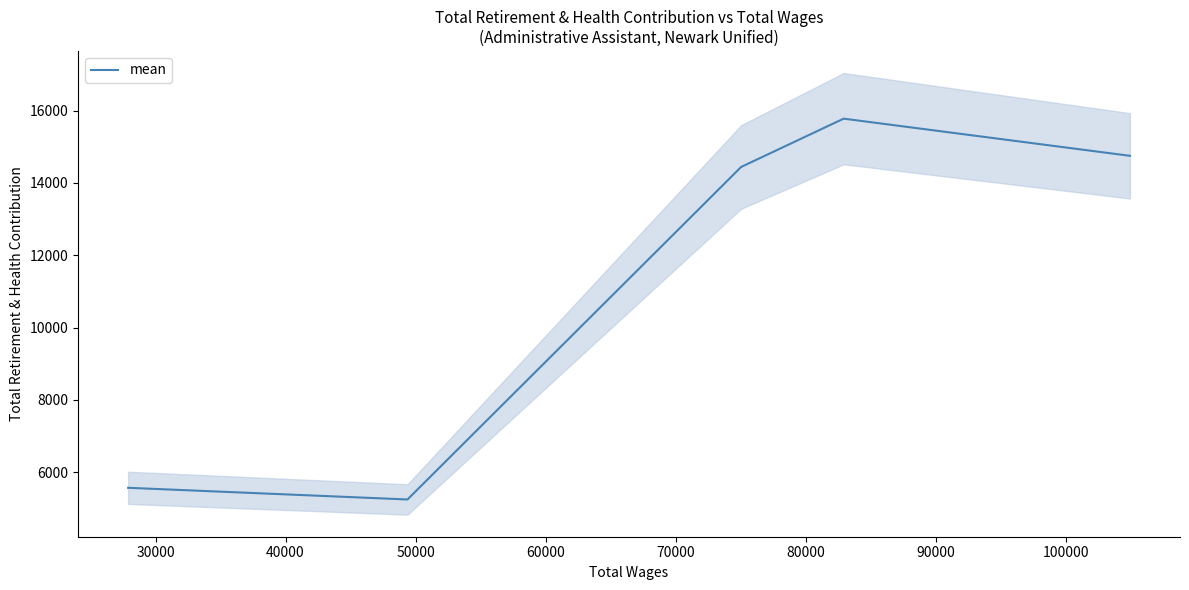

Reading left to right, extract all data points from this chart.

5568	5245	14443	15779	14751